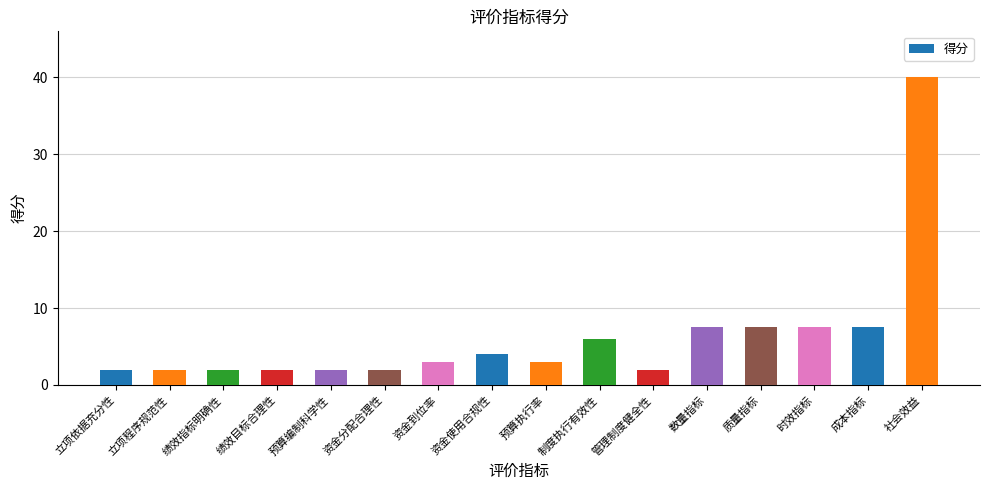

The chart shows a value of 40.0 at 社会效益. True or false?

True